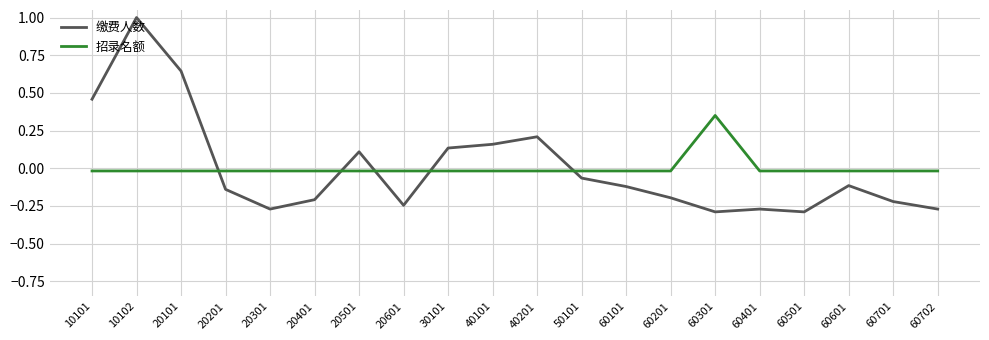

Which series changed the most between 10102 and 60401?

缴费人数